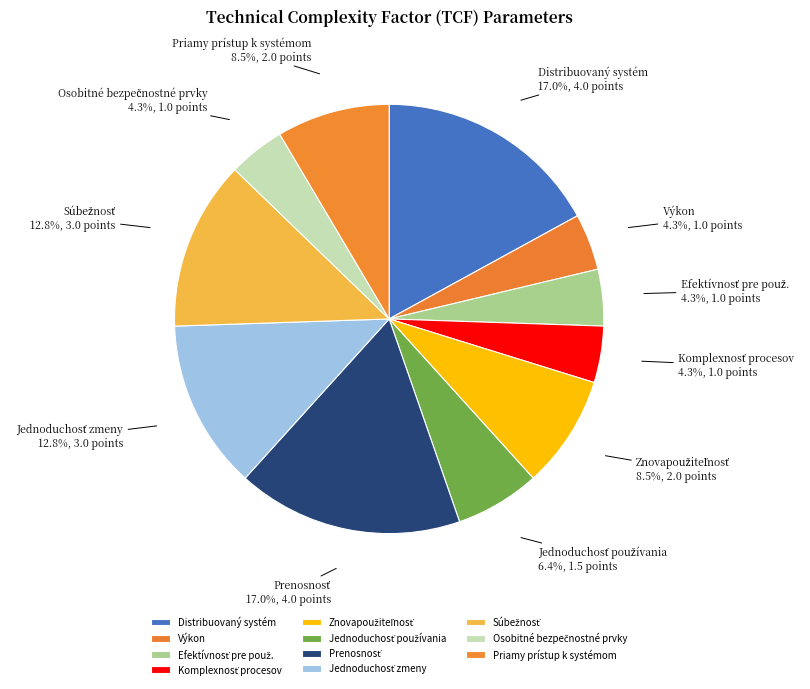

Does any single category account for the majority?

No